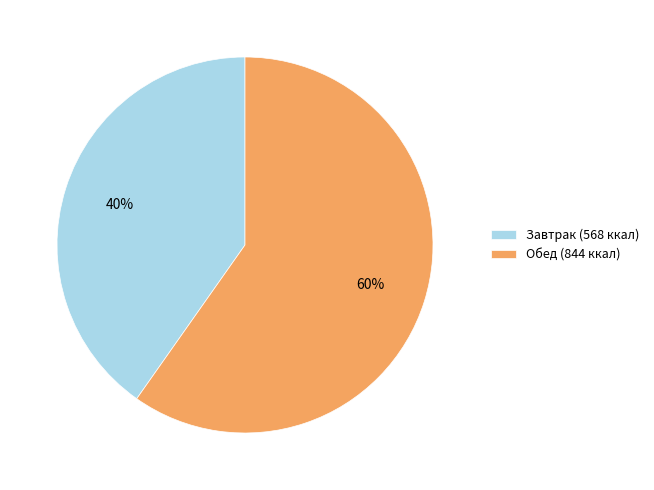

What percentage is the Обед slice, to the nearest percent?

60%